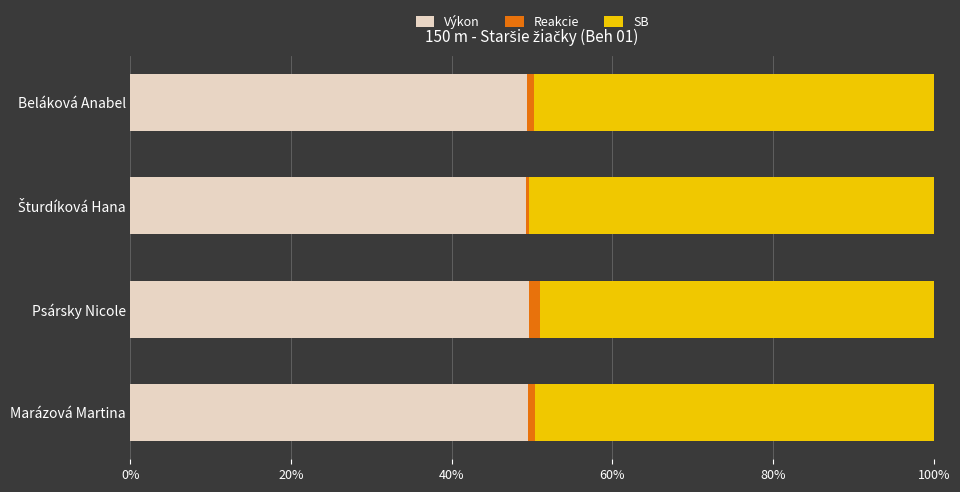

What is the minimum value for Výkon?

49.2